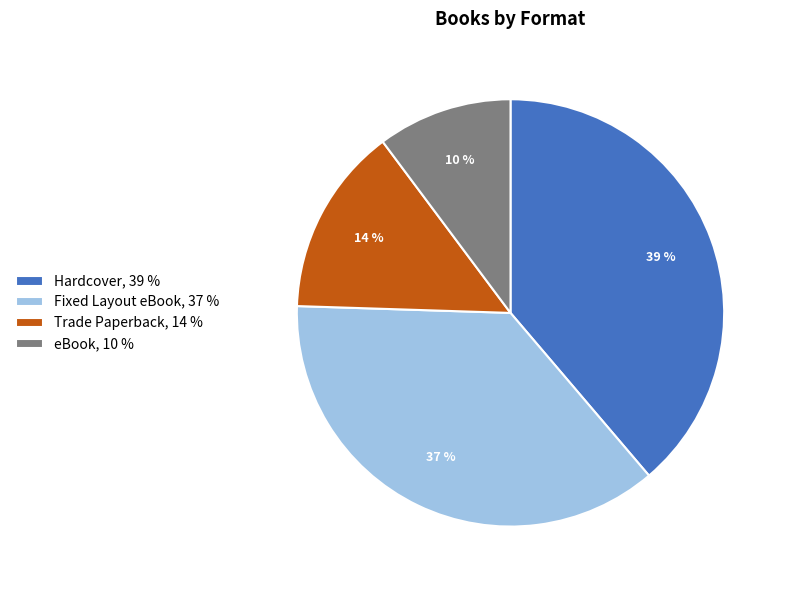

Which category has the biggest portion of the pie?

Hardcover